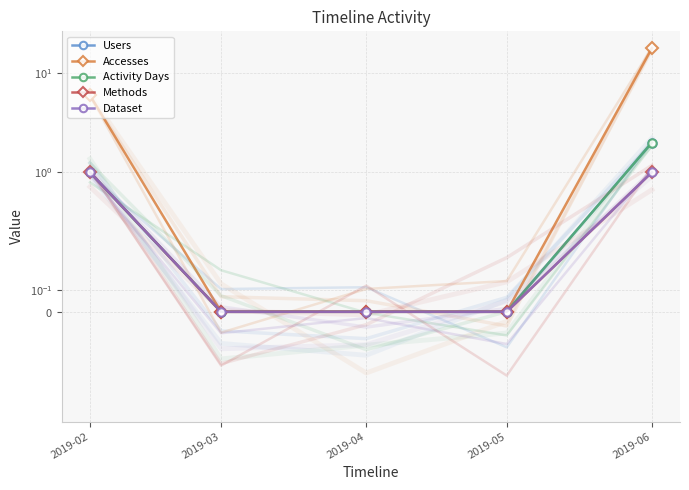

Which label corresponds to the largest value in the chart?

2019-06